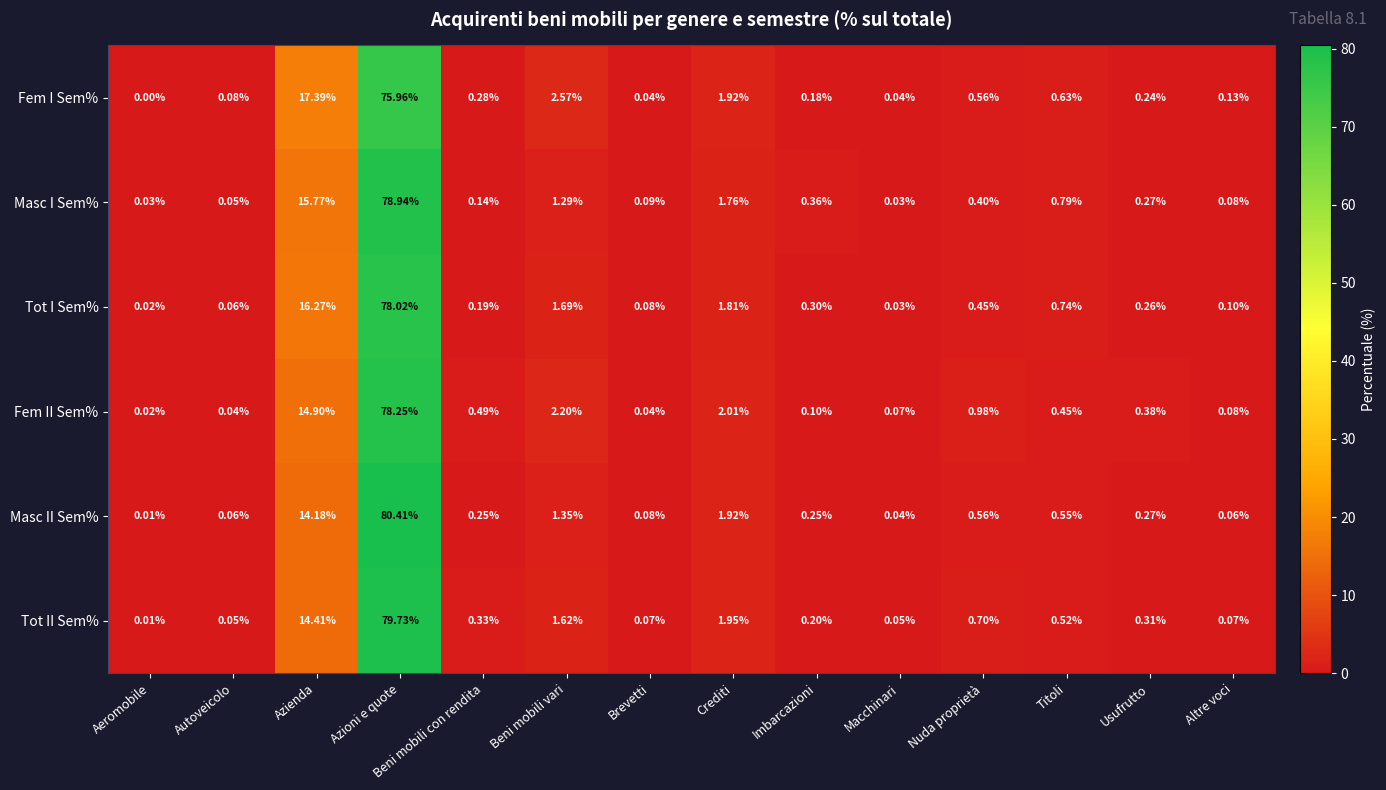

List the series in order of their peak value, lowest first.

Fem I Sem%, Tot I Sem%, Fem II Sem%, Masc I Sem%, Tot II Sem%, Masc II Sem%